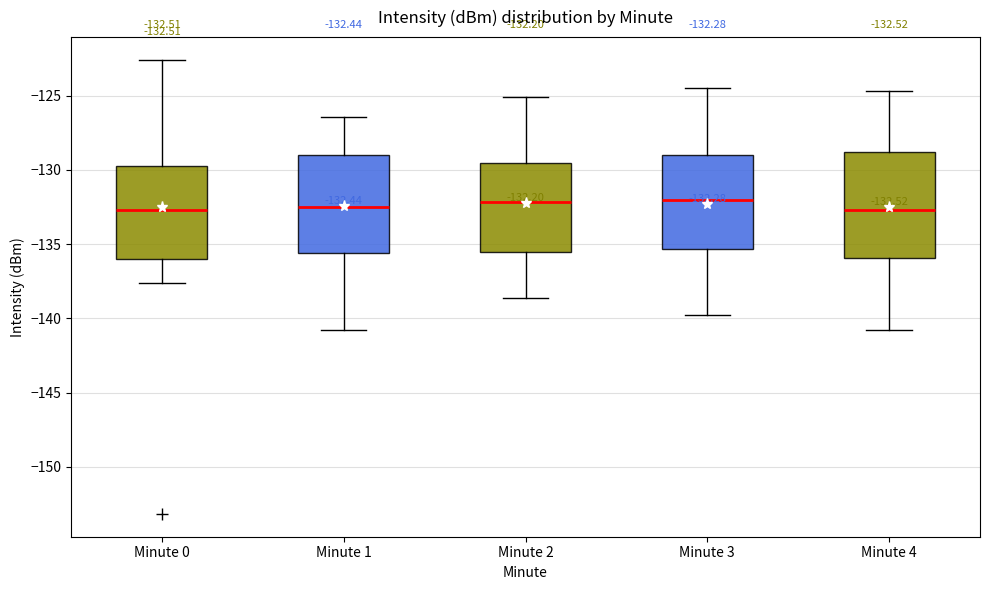

Which box is the tallest, from its lower edge to its upper edge?

Minute 4